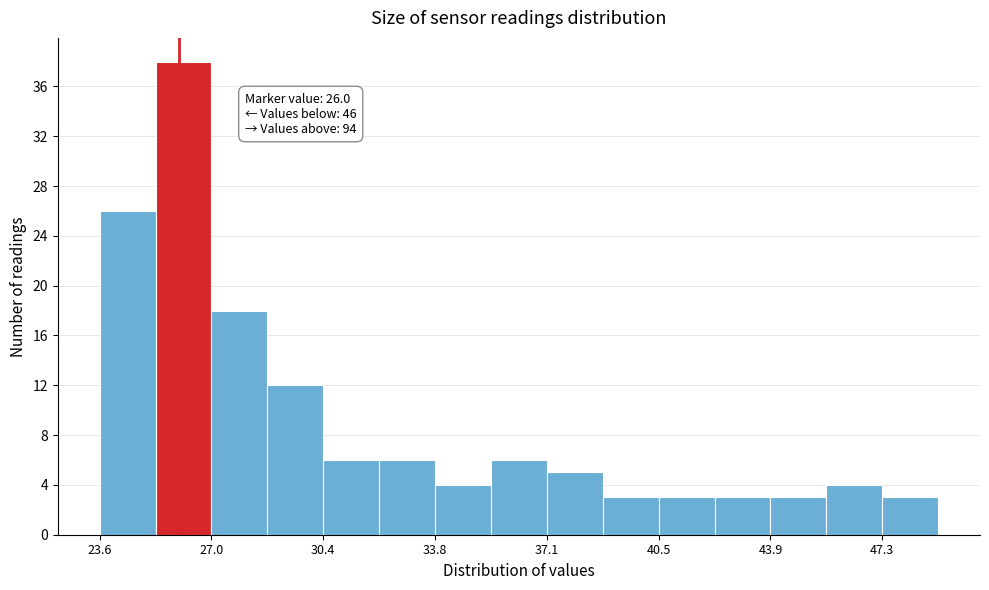

Around what value on the x-axis is the tallest bar? Give the approximate position of its centre, as read against the axis.

26.0